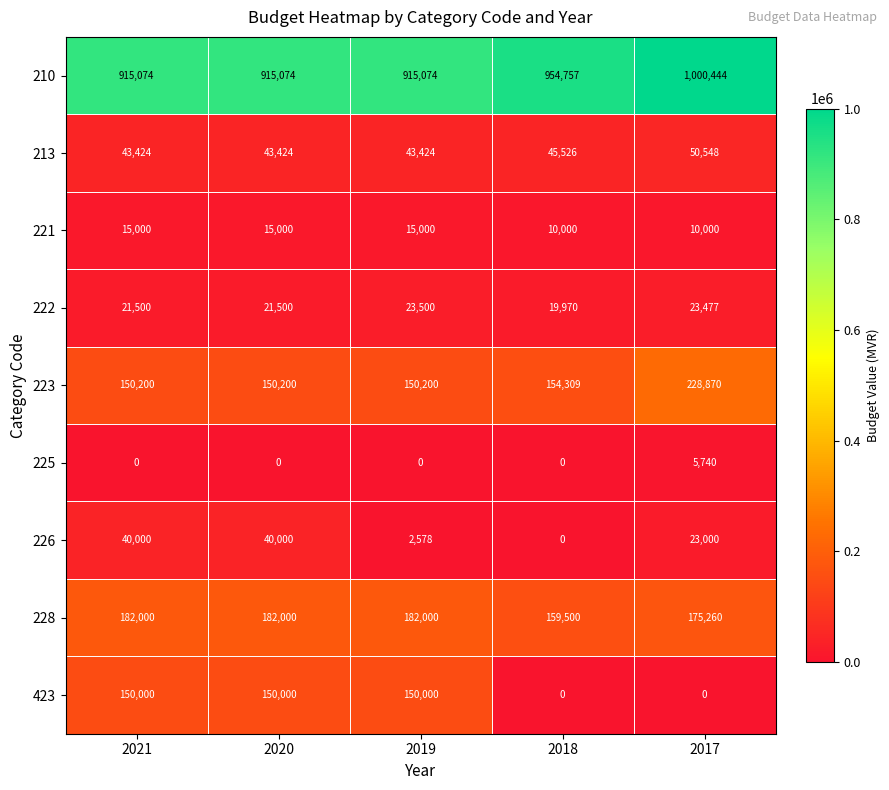

True or false: 221 has a value of 17780 at 2017.

False